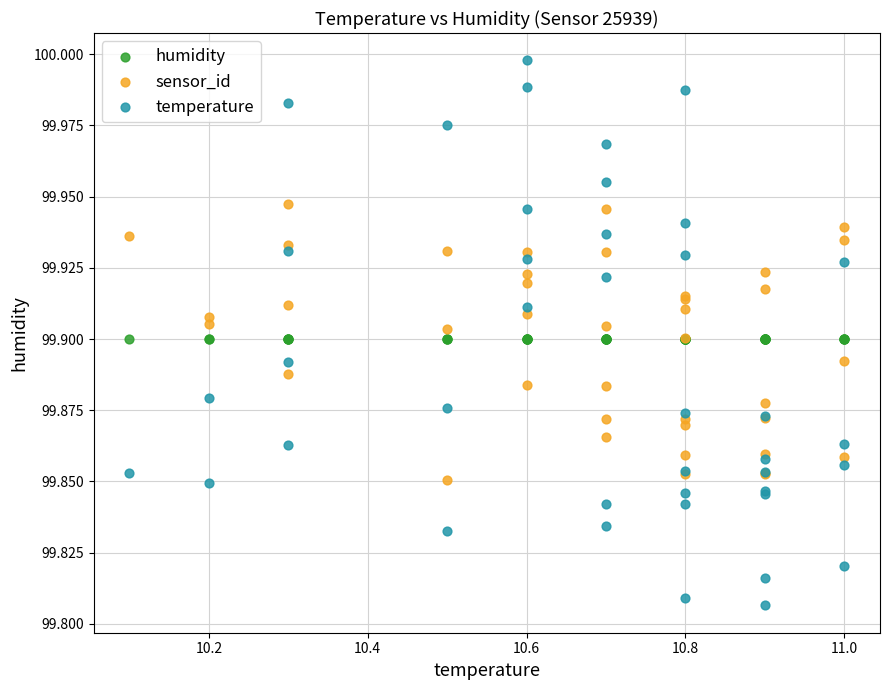

Which series reaches the minimum Y coordinate?

temperature